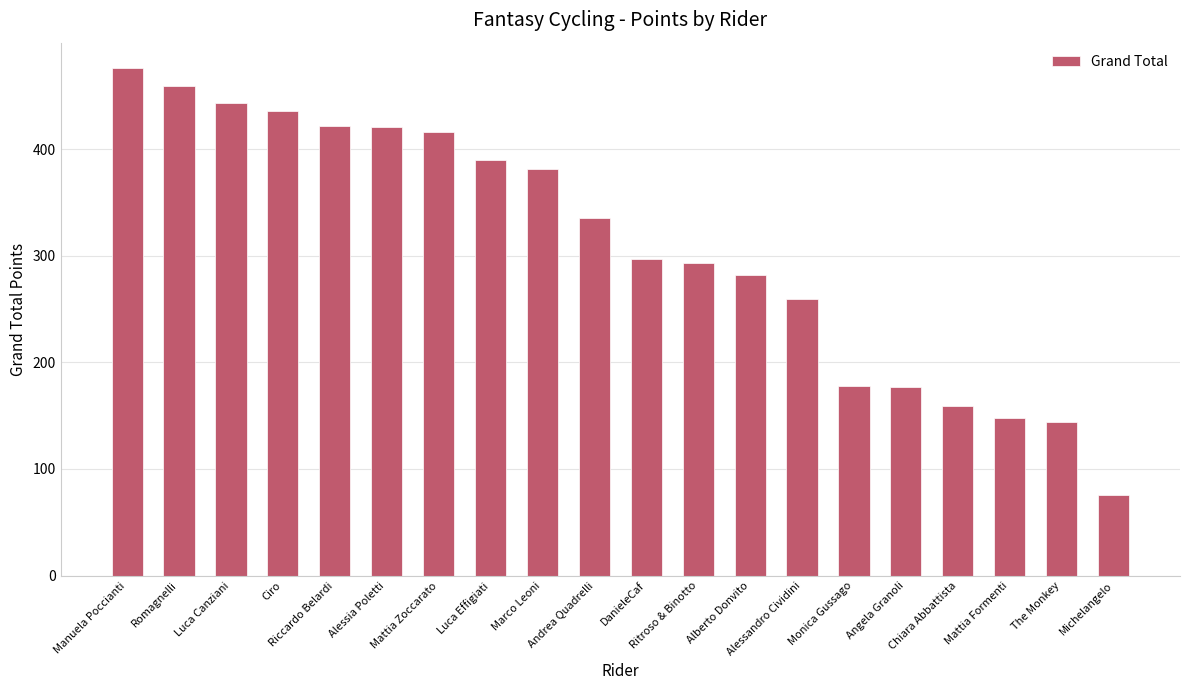

What is the greatest value displayed?

476